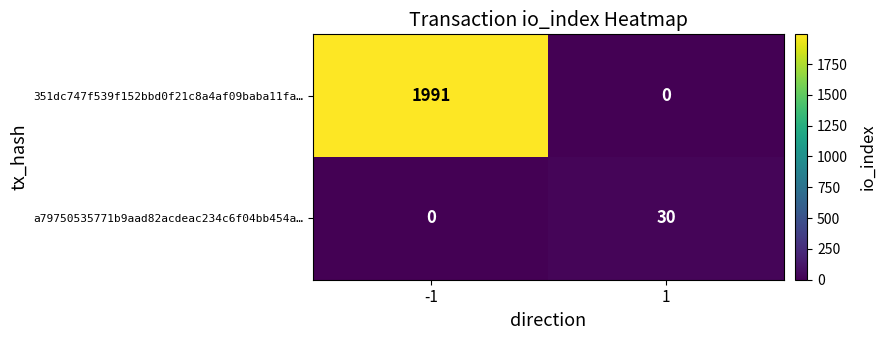

Reading left to right, list all the values displayed in this chart.

351dc747f539f152bbd0f21c8a4af09baba11fa…: -1=1991	1=0
a79750535771b9aad82acdeac234c6f04bb454a…: -1=0	1=30